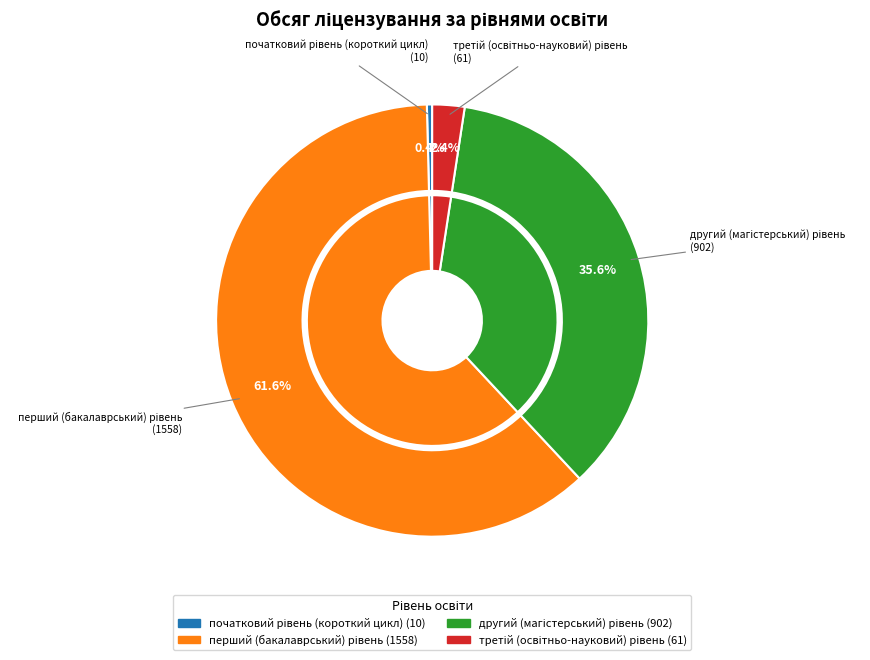

Which category has the smallest portion of the pie?

початковий рівень (короткий цикл)